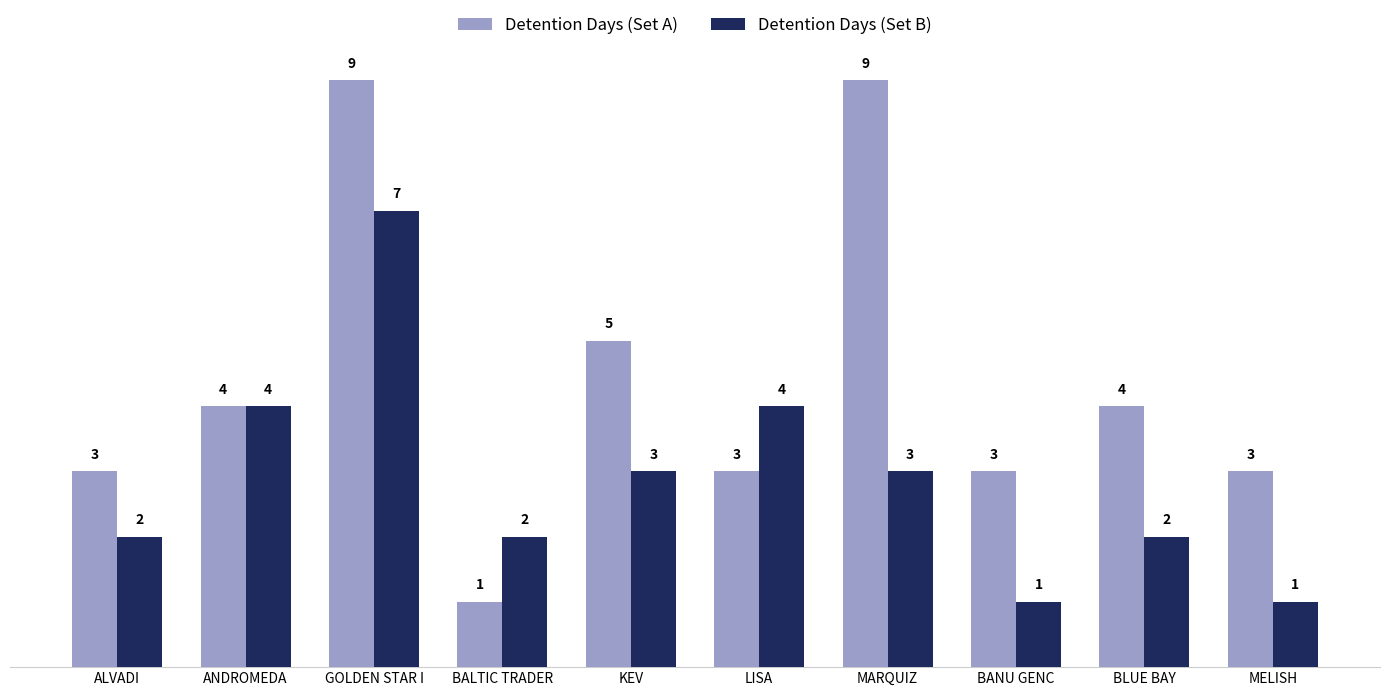

The Detention Days (Set B) series shows 2 at BLUE BAY. True or false?

True